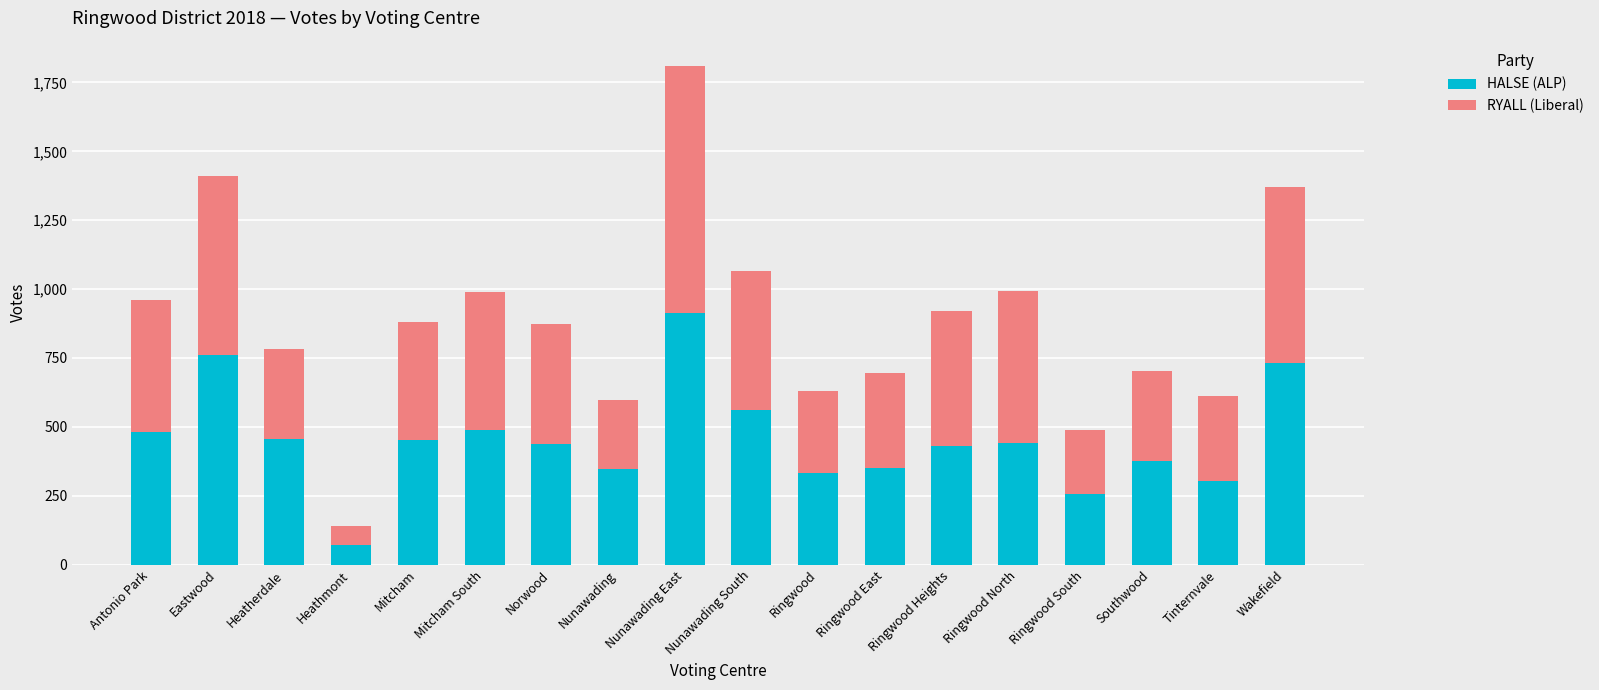

Which category has the lowest value in the HALSE (ALP) series?

Heathmont